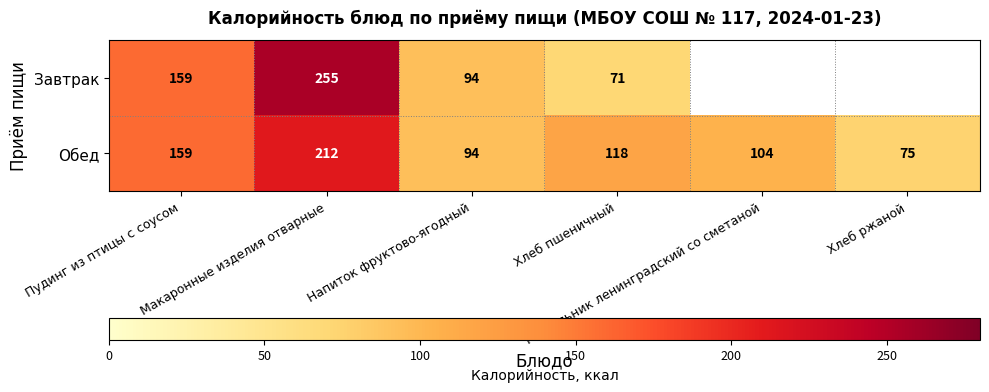

What is the smallest value displayed?

71.0